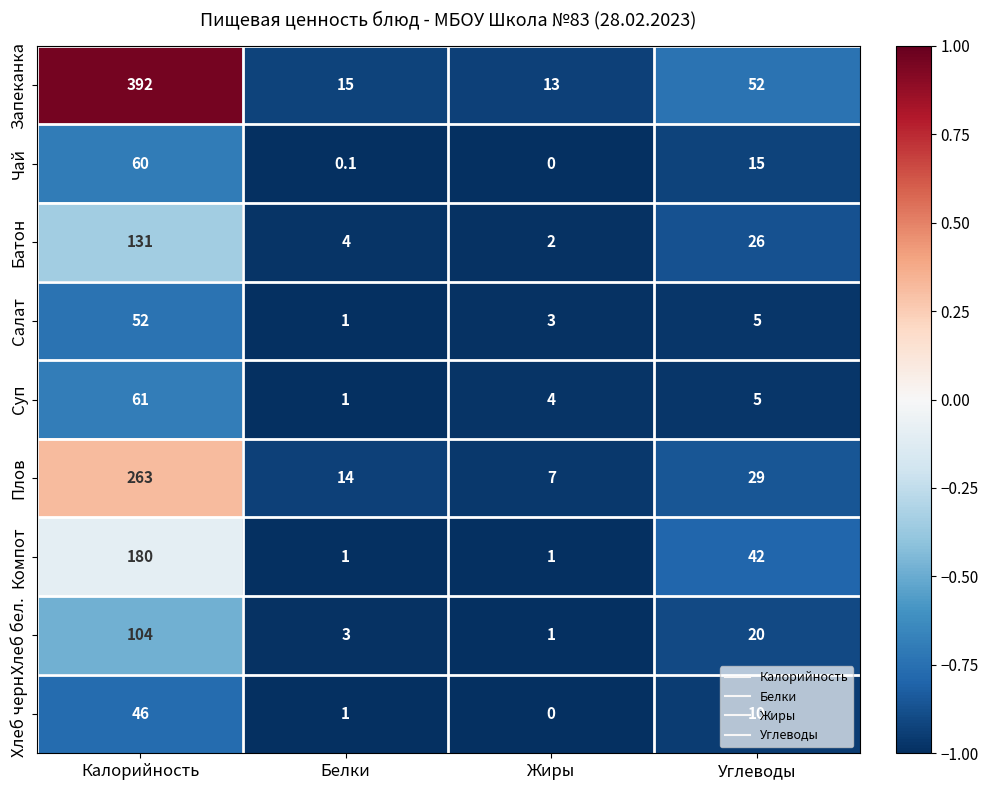

What is the difference between the Запеканка values at Углеводы and Жиры?

39.0